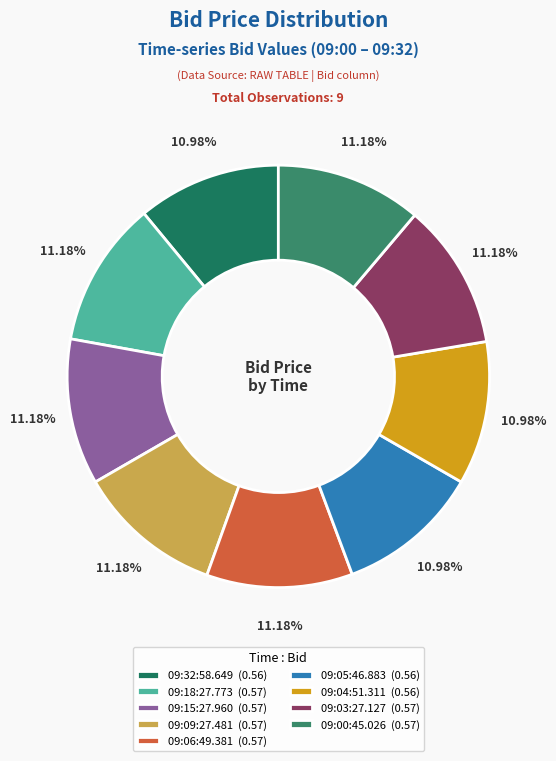

Which category has the smallest portion of the pie?

09:32:58.649